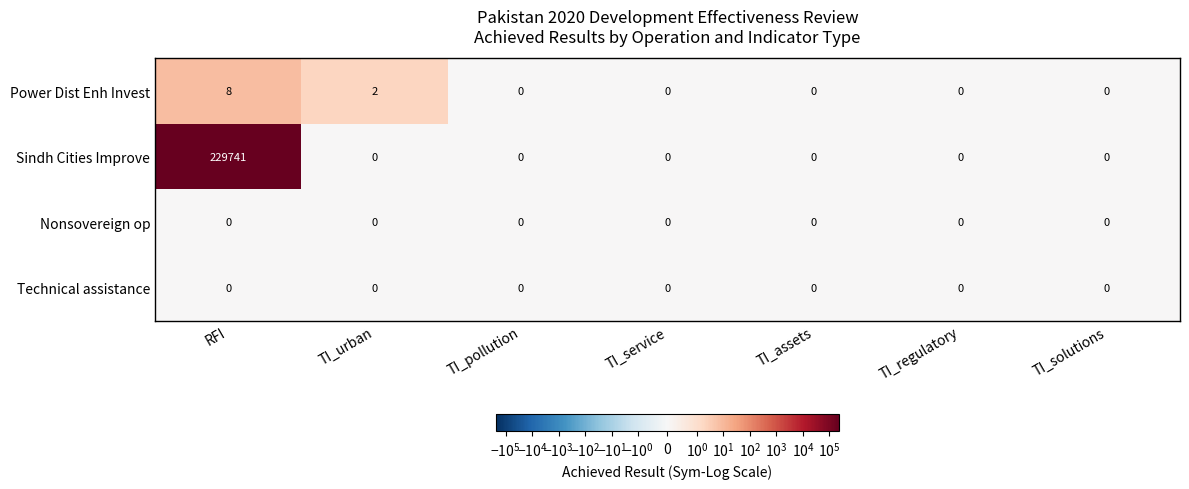

Reading left to right, what are all the values shown in this chart?

Power Dist Enh Invest: 8	2	0	0	0	0	0
Sindh Cities Improve: 229741	0	0	0	0	0	0
Nonsovereign op: 0	0	0	0	0	0	0
Technical assistance: 0	0	0	0	0	0	0